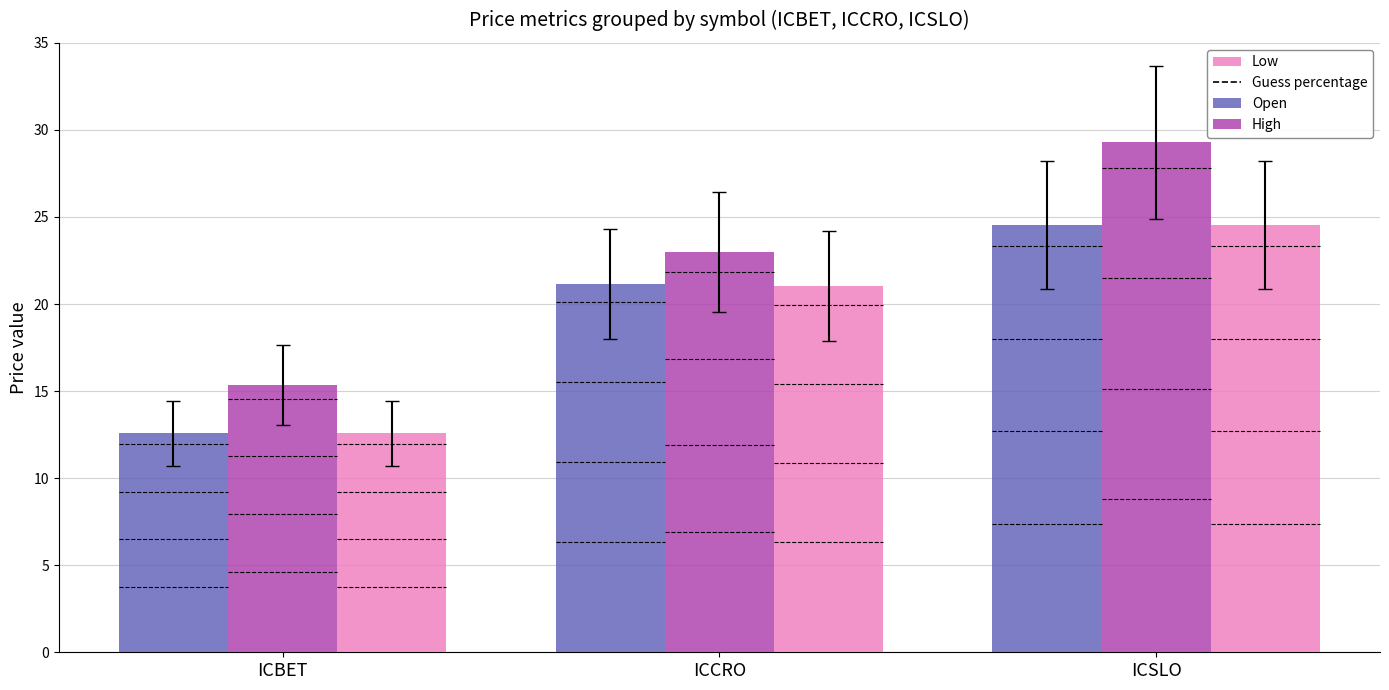

Reading right to left, extract all data points from this chart.

Open: ICSLO=24.5	ICCRO=21.1	ICBET=12.6
High: ICSLO=29.3	ICCRO=23.0	ICBET=15.3
Low: ICSLO=24.5	ICCRO=21.0	ICBET=12.6